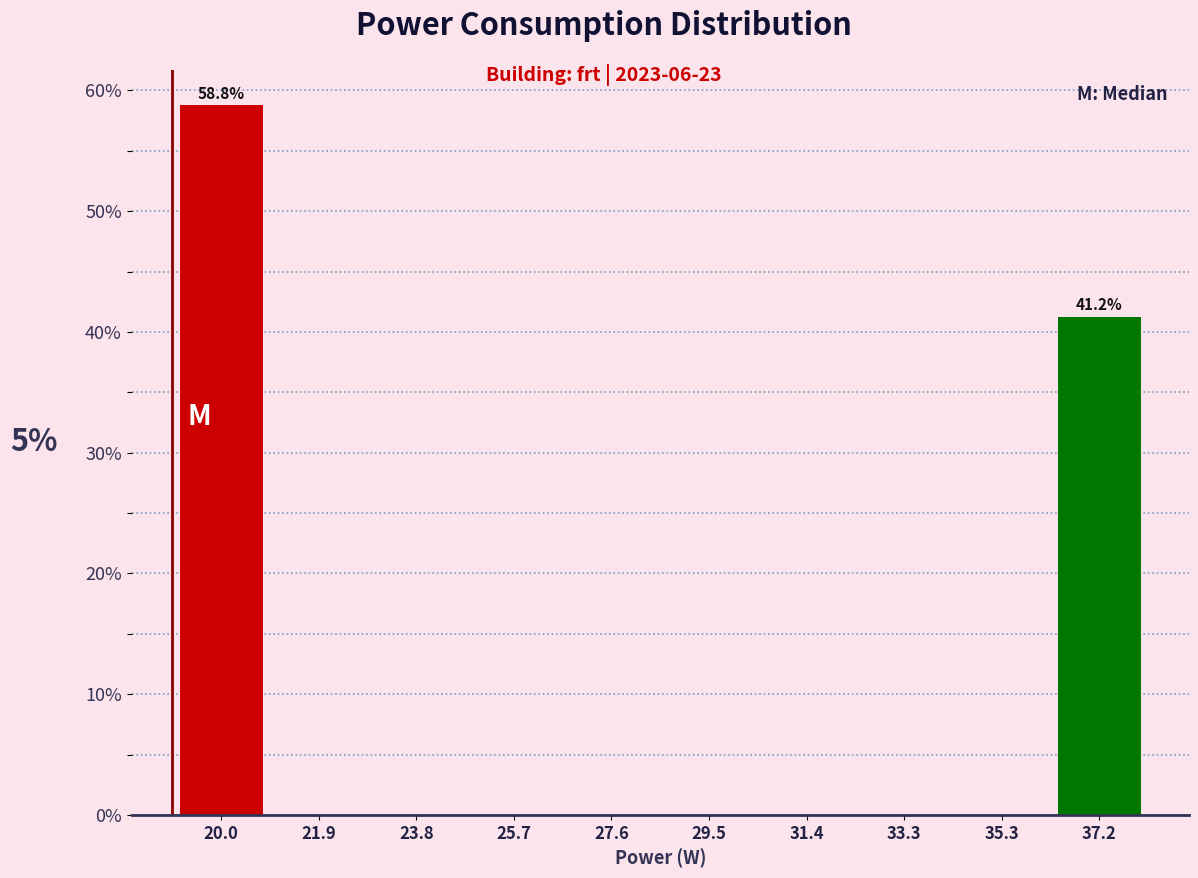

Over which range of the x-axis is the bar tallest?

19.0 to 21.0